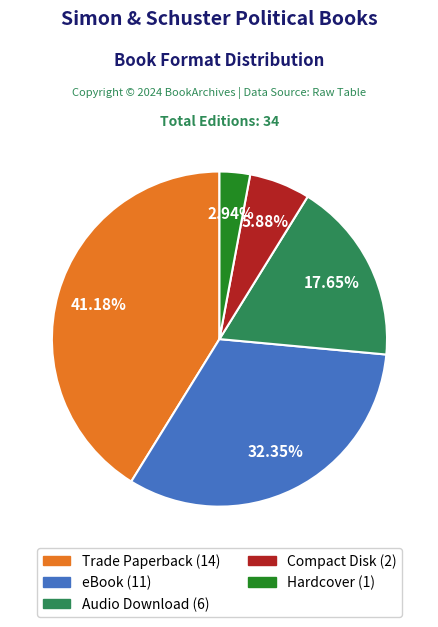

What is the smallest slice in the pie chart?

Hardcover